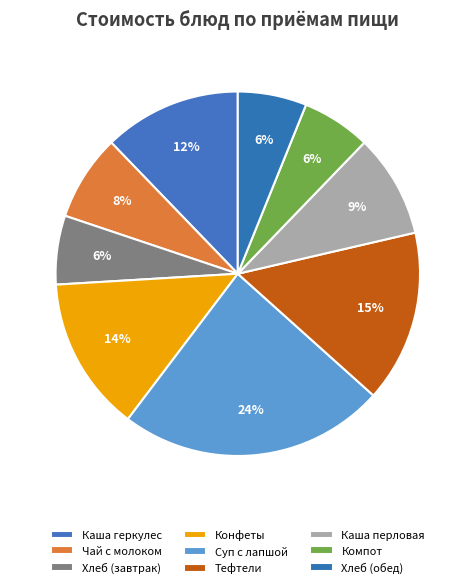

To the nearest percent, what is the combined percentage of Каша перловая and Каша геркулес?

21%